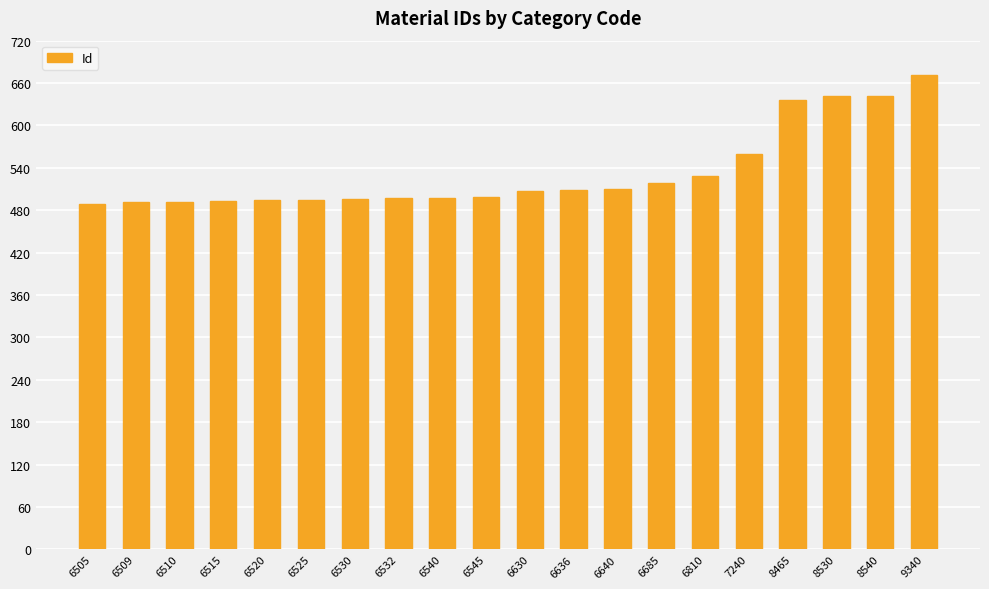

The value at 6810 is 529. True or false?

True